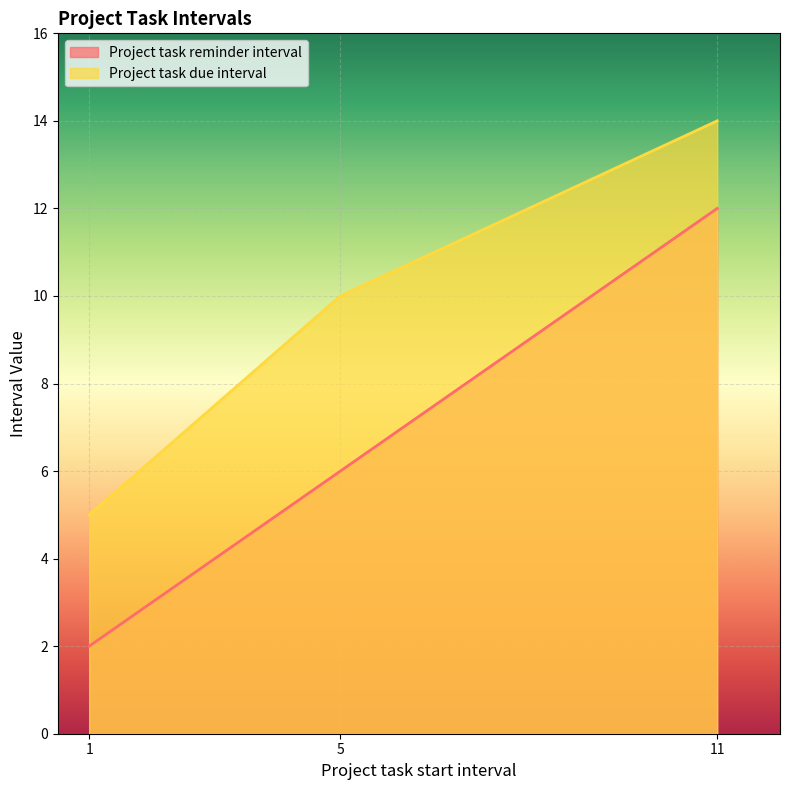

Between 1 and 11, which series saw the biggest shift?

Project task reminder interval